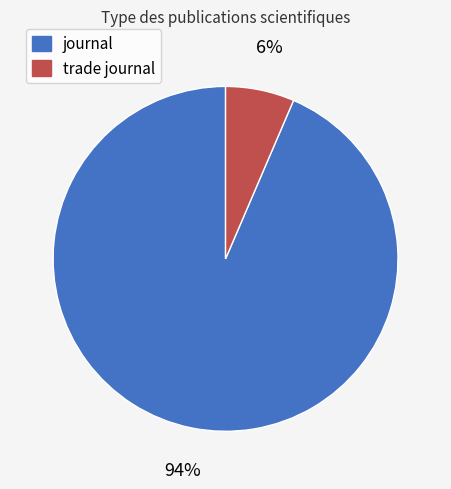

What is the majority slice?

journal